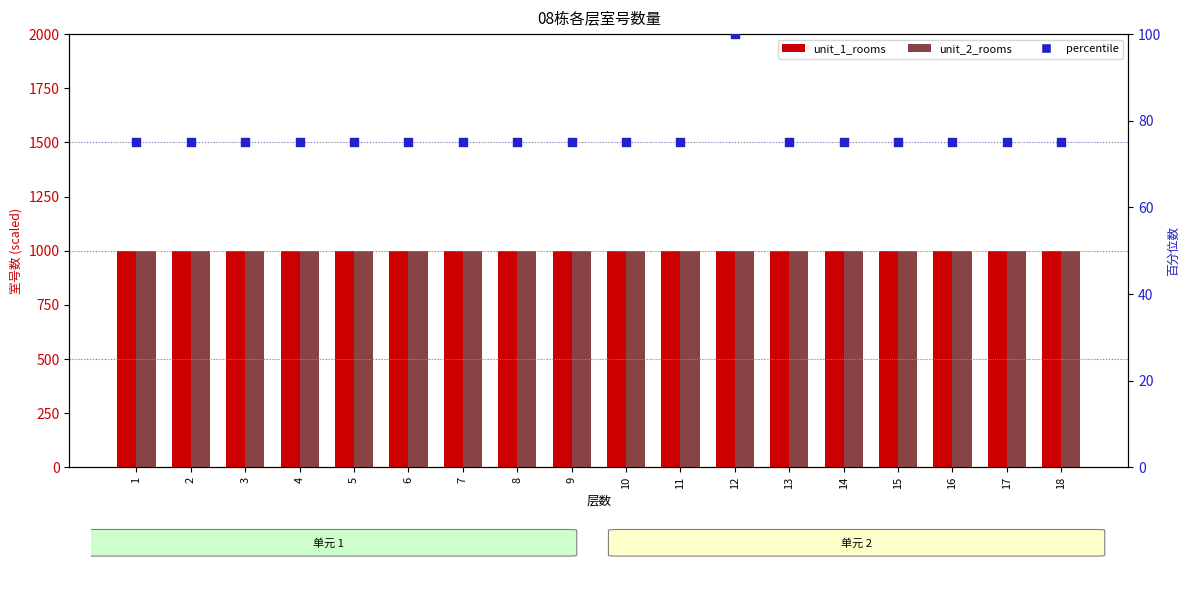

Which series has the widest spread of Y values?

percentile